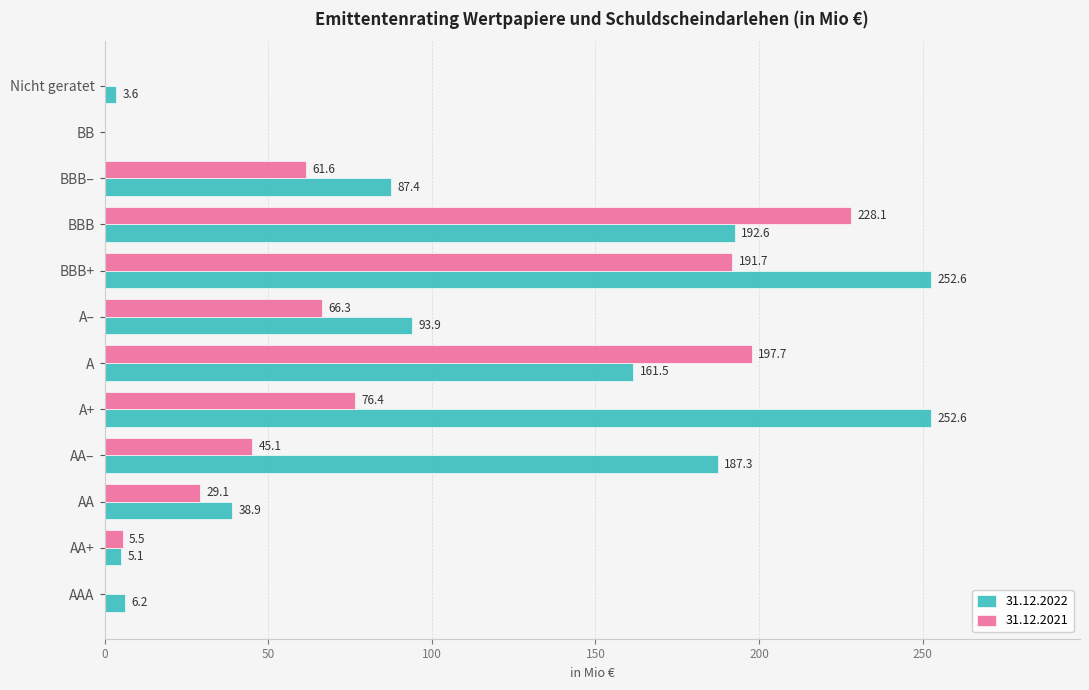

What is the average value of the 31.12.2021 series?

75.1